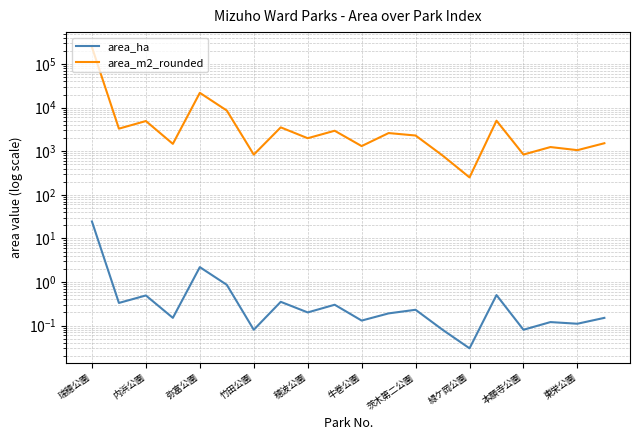

Does the chart display data point markers on the line(s)?

No